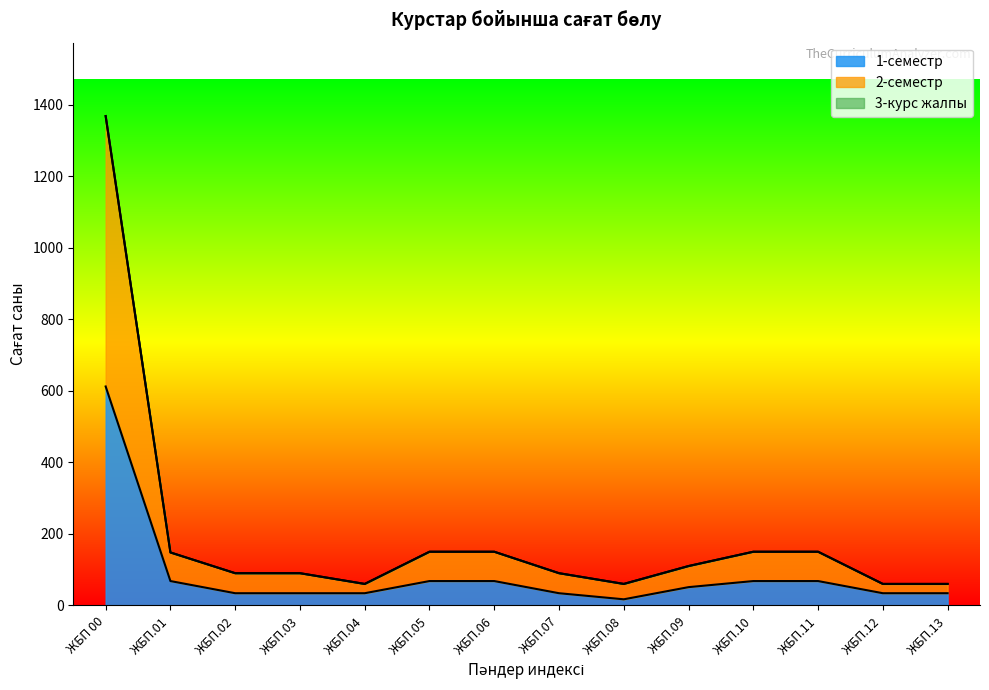

True or false: 2-семестр and 1-семестр cross at least once.

False